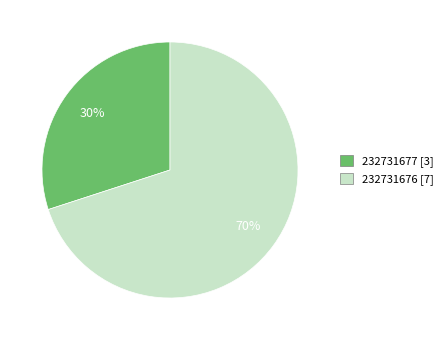

What is the smallest slice in the pie chart?

232731677